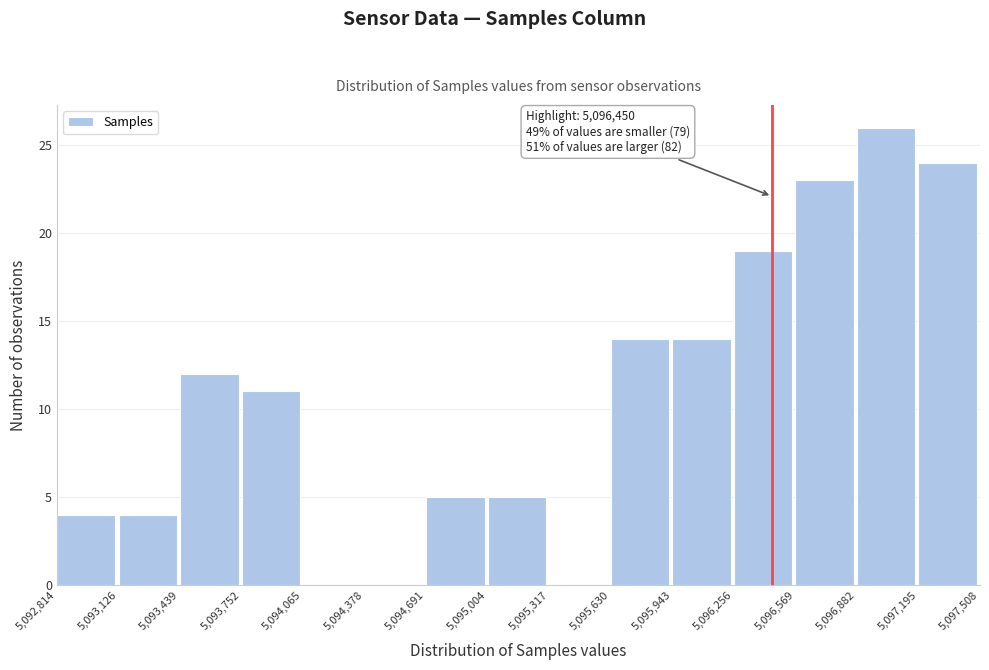

Over which range of the x-axis is the bar tallest?

5,096,882 to 5,097,195